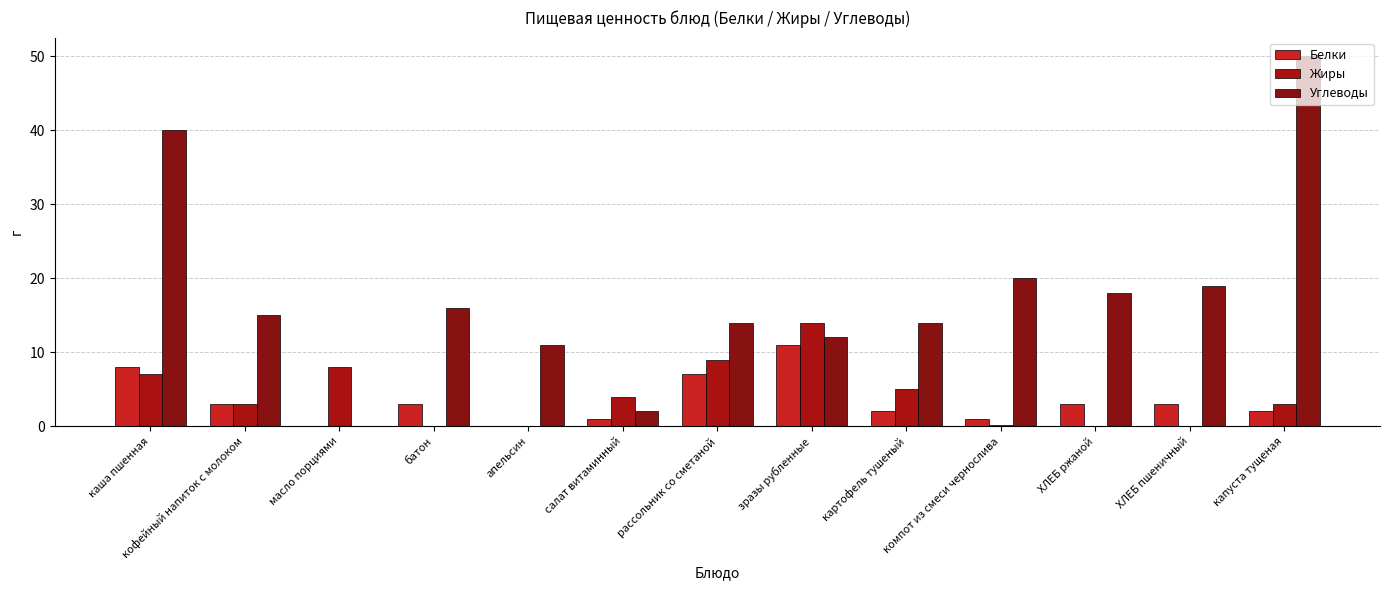

Reading left to right, what are all the values shown in this chart?

Белки: 8.0	3.0	0.0	3.0	0.0	1.0	7.0	11.0	2.0	1.0	3.0	3.0	2.0
Жиры: 7.0	3.0	8.0	0.0	0.0	4.0	9.0	14.0	5.0	0.2	0.0	0.0	3.0
Углеводы: 40.0	15.0	0.0	16.0	11.0	2.0	14.0	12.0	14.0	20.0	18.0	19.0	50.0